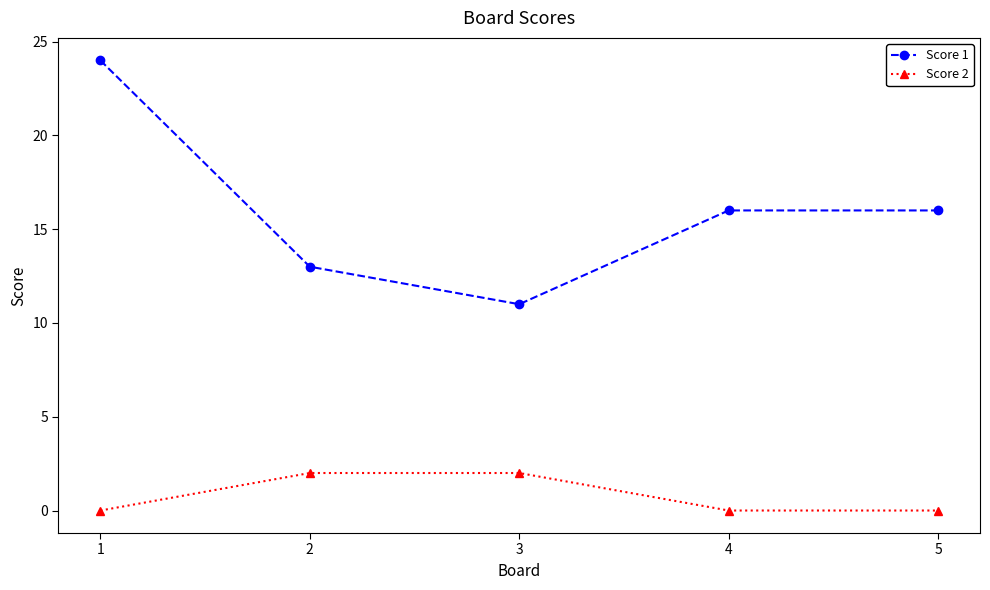

What is the spread (max minus min) of values at 4?

16